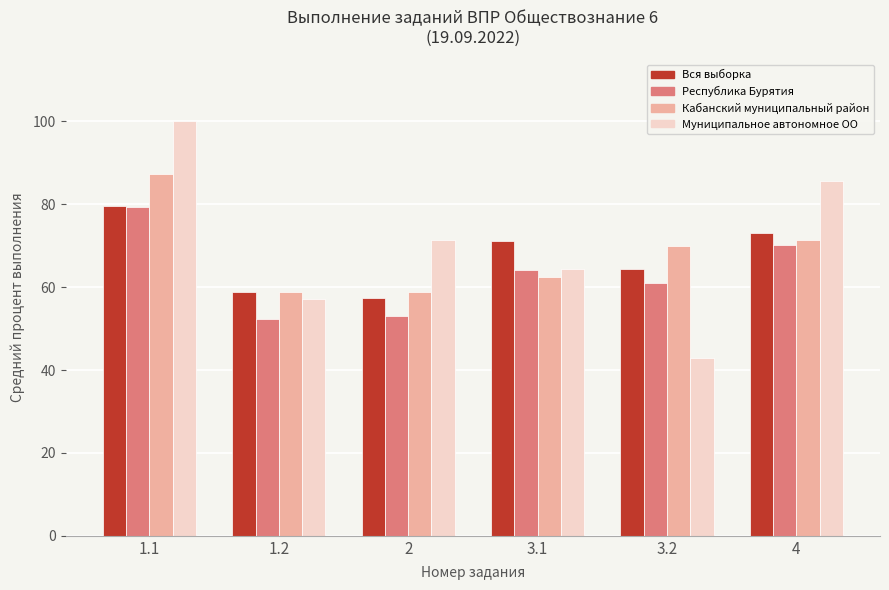

What is the minimum value shown in the chart?

42.9